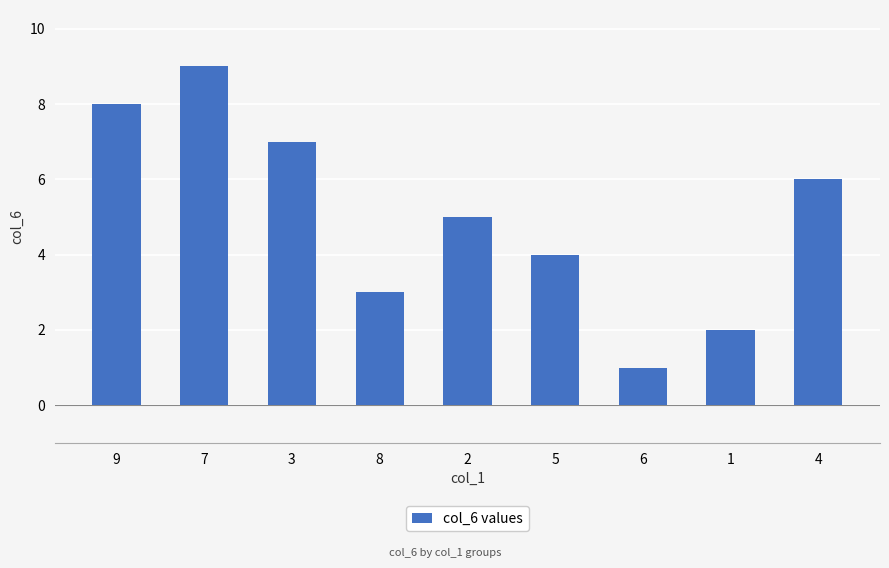

What is the change in value from 5 to 4?

+2